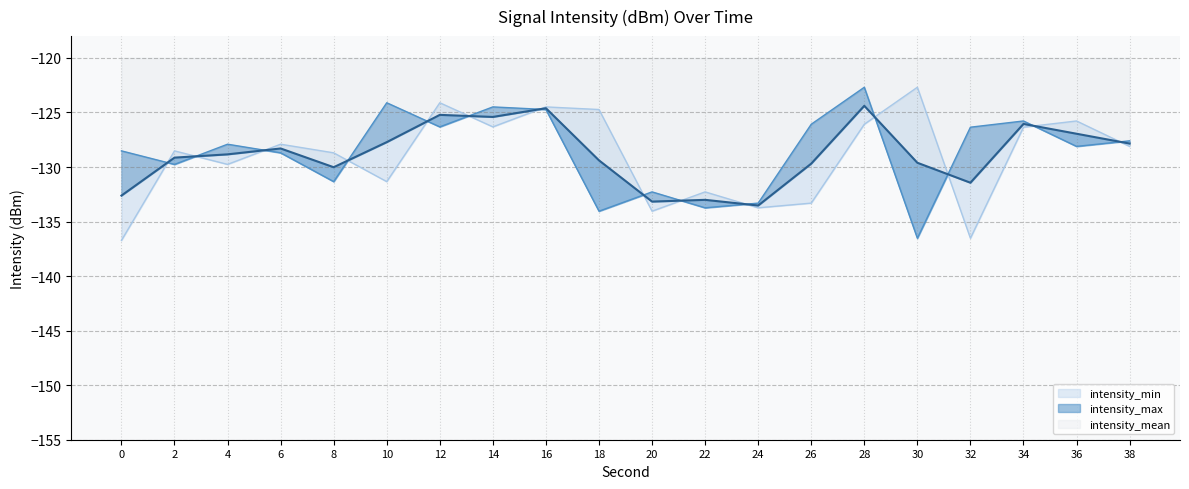

What is the sum of all intensity_max values?

-2572.4